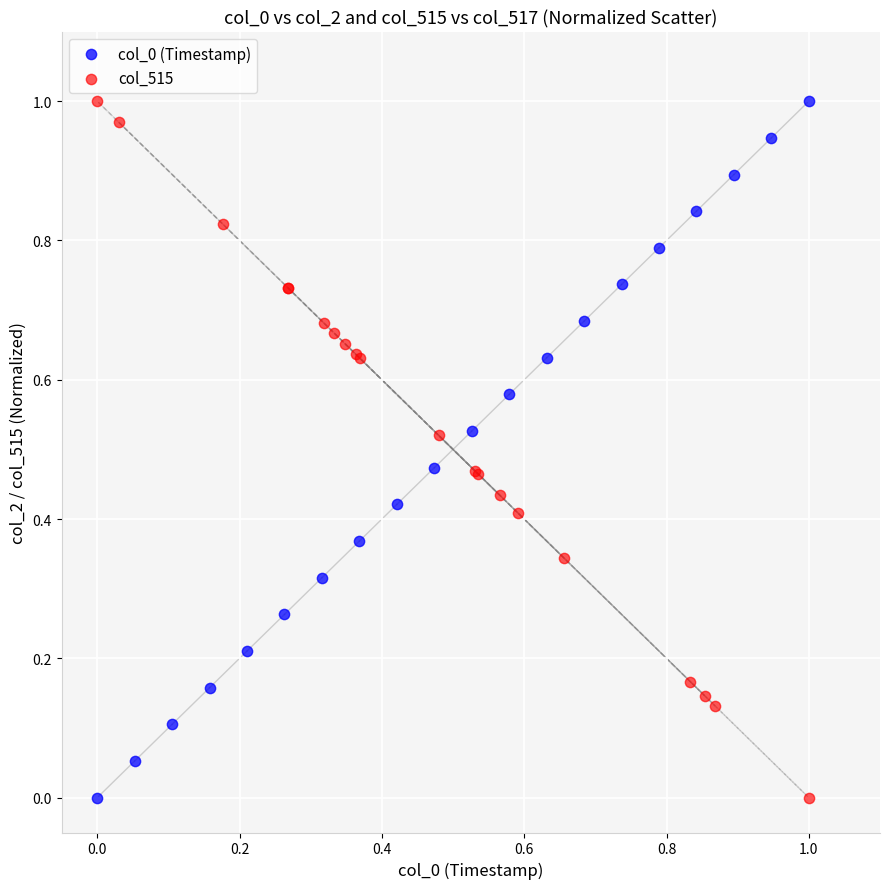

What are all the series names shown in the legend?

col_0 (Timestamp), col_515